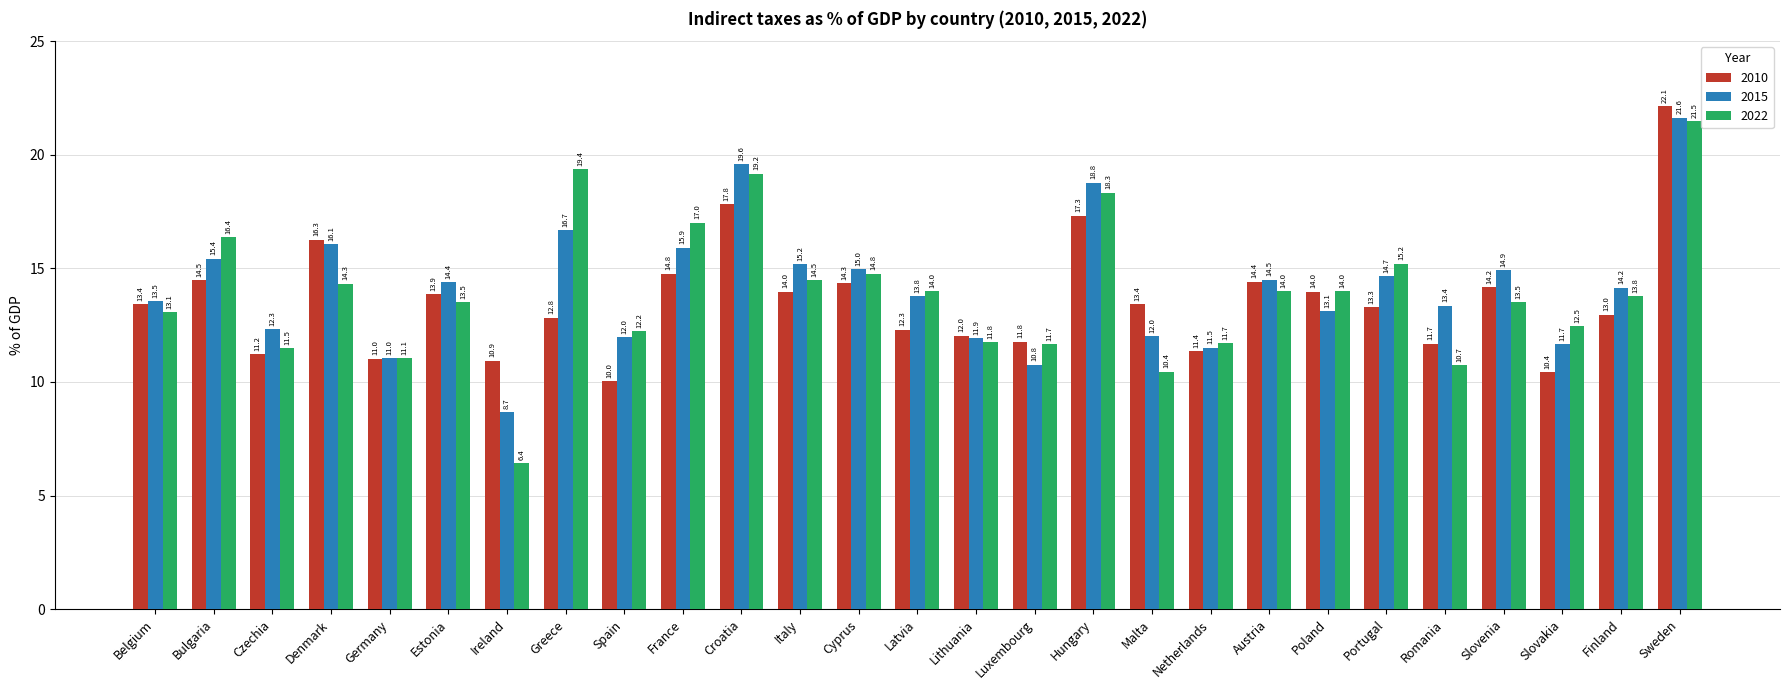

What is the difference between the maximum and minimum values in the 2010 series?

12.1